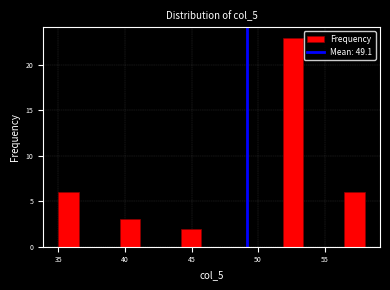

Read against the x-axis, roughly where is the centre of the tallest bar?

52.5